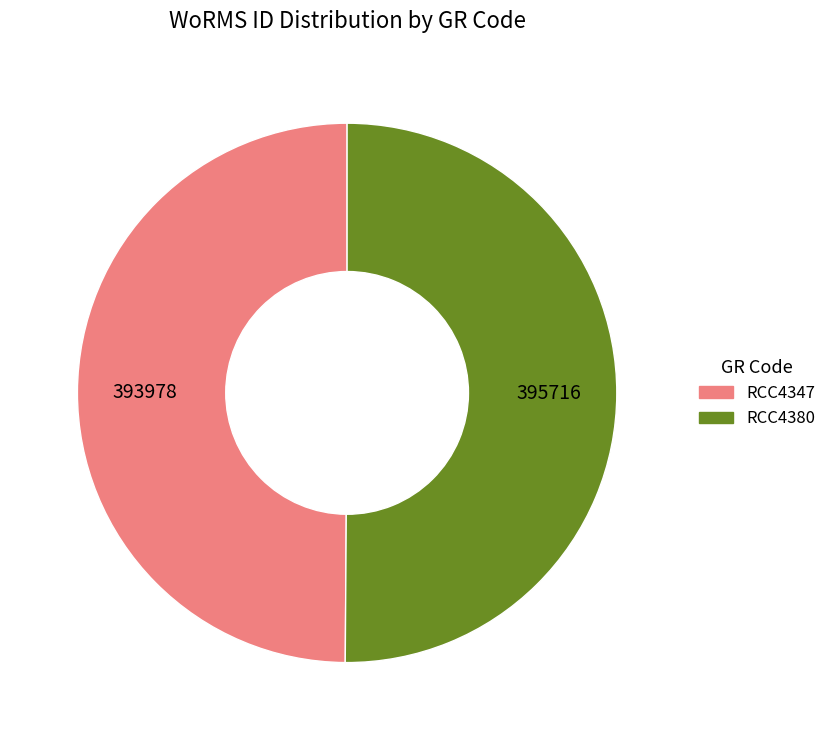

Count the number of slices in the pie.

2